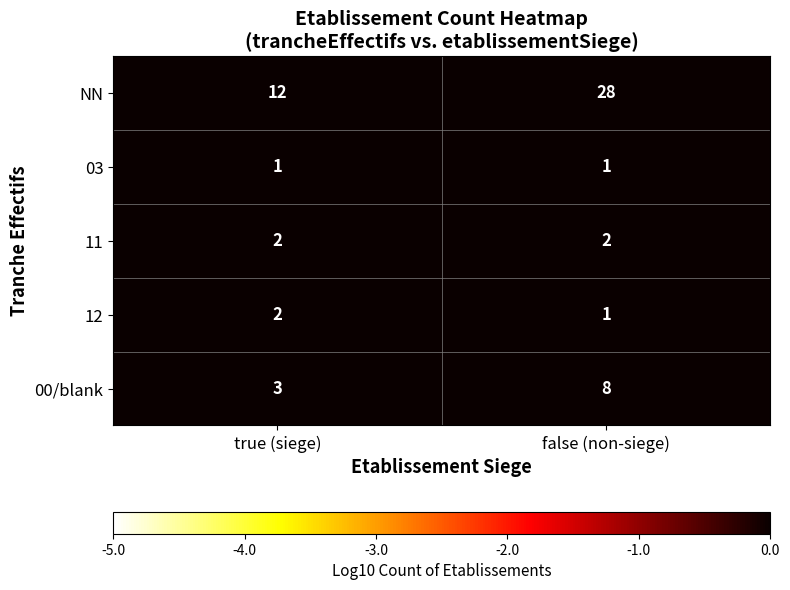

How many series are shown in this chart?

5